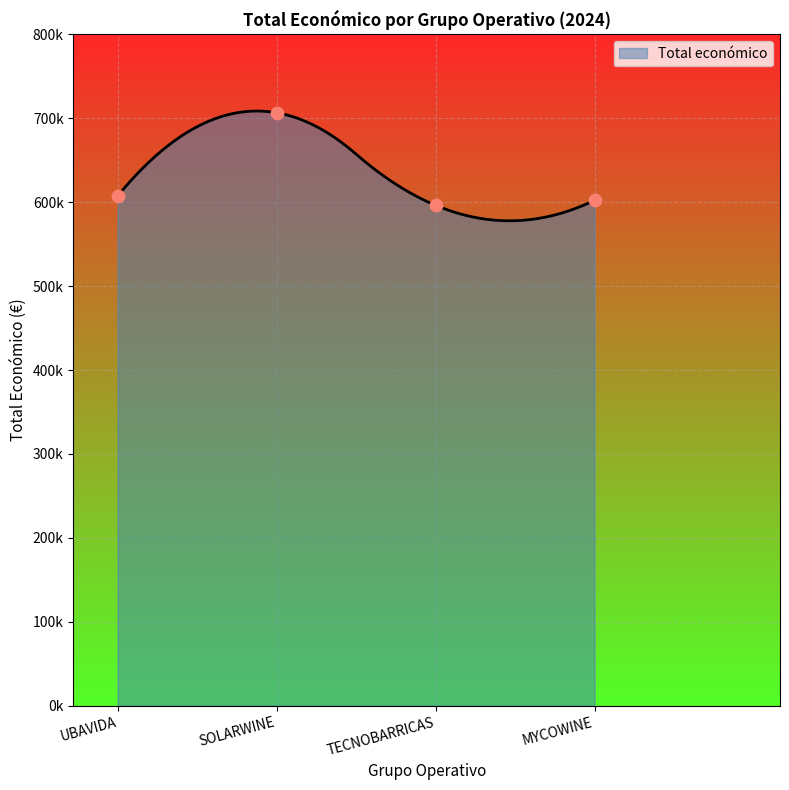

What is the change in value from SOLARWINE to MYCOWINE?

-104401.6